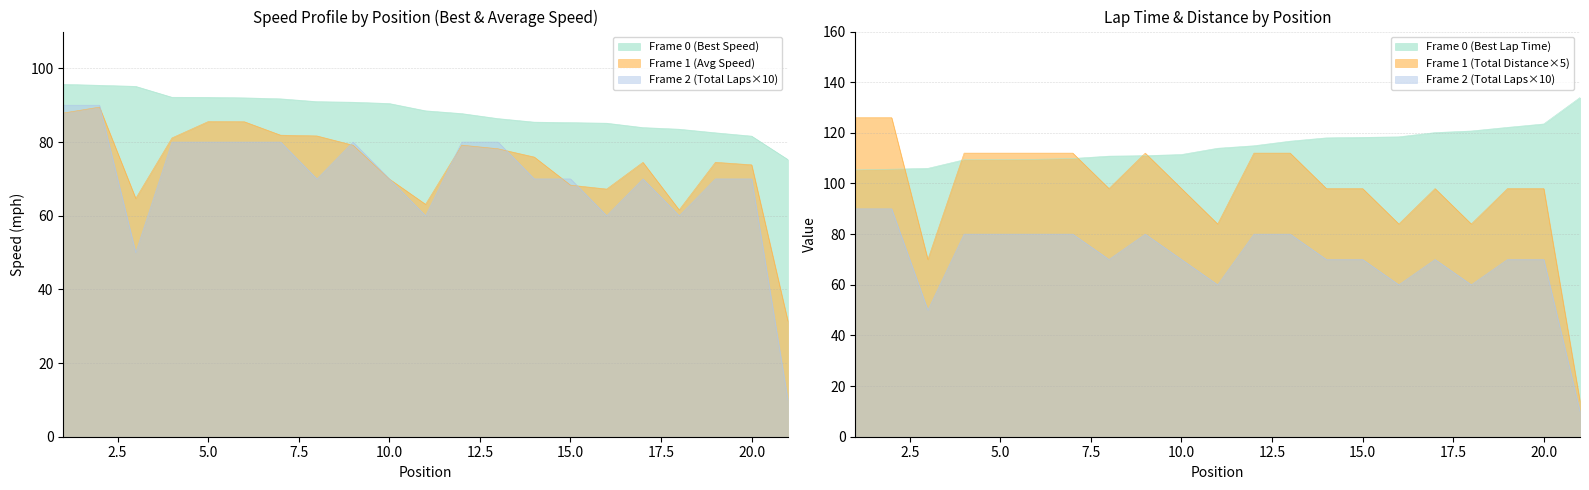

At which category is the sum across all series the highest?

2